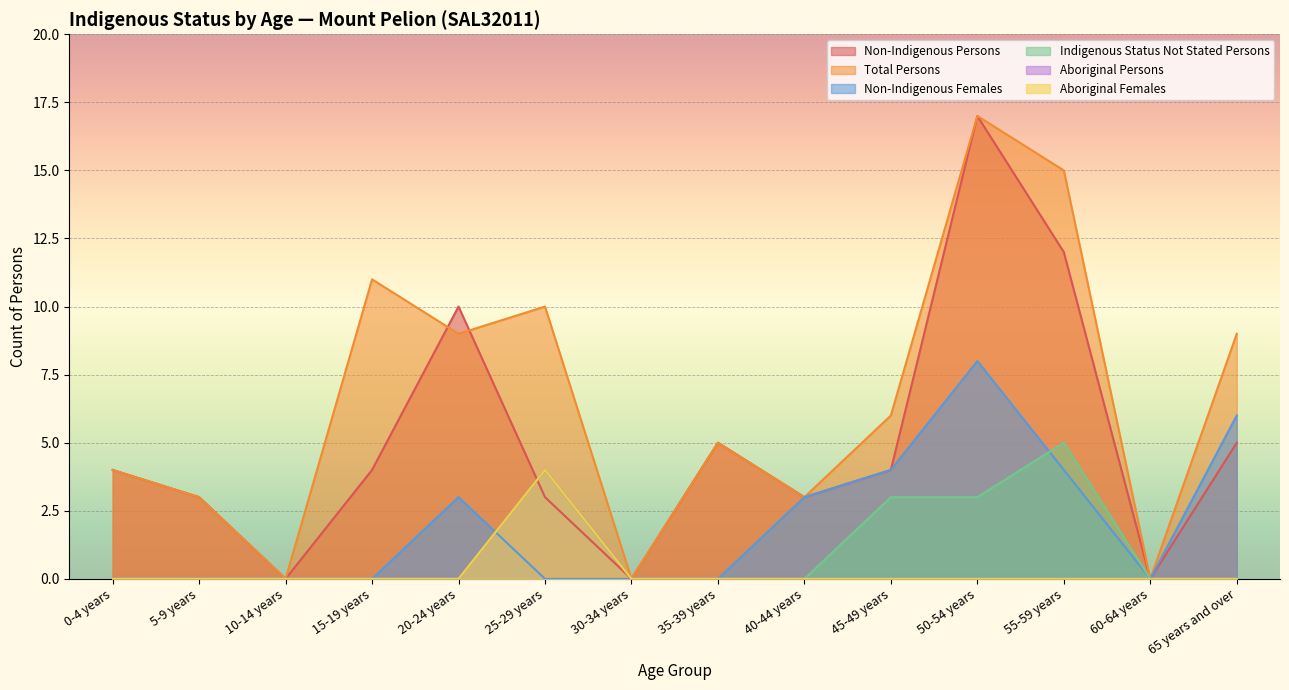

What position from the left is 40-44 years?

9